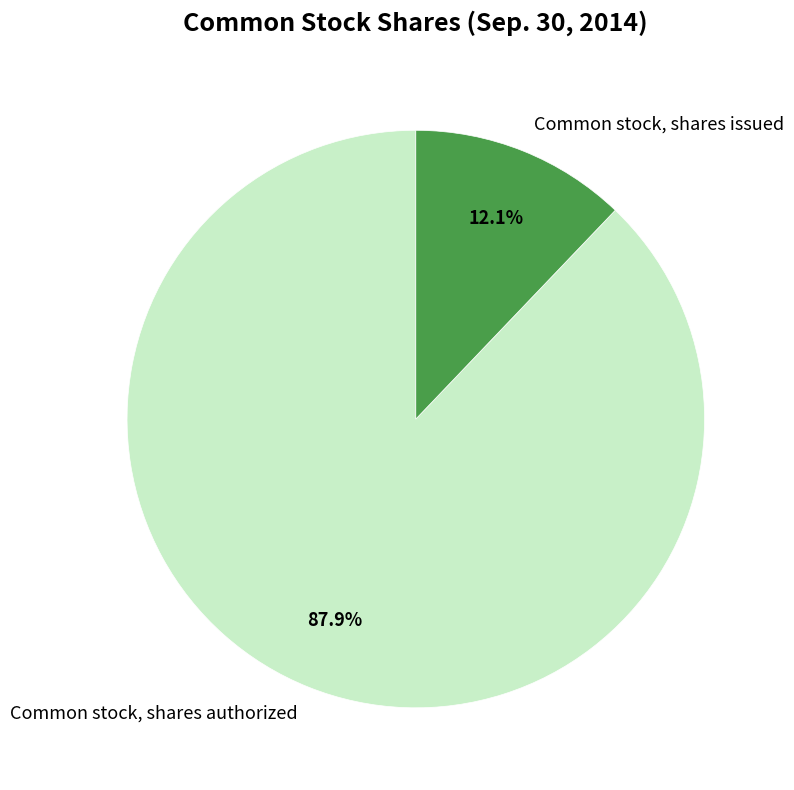

Is the sum of Common stock, shares authorized and Common stock, shares issued greater than half?

Yes